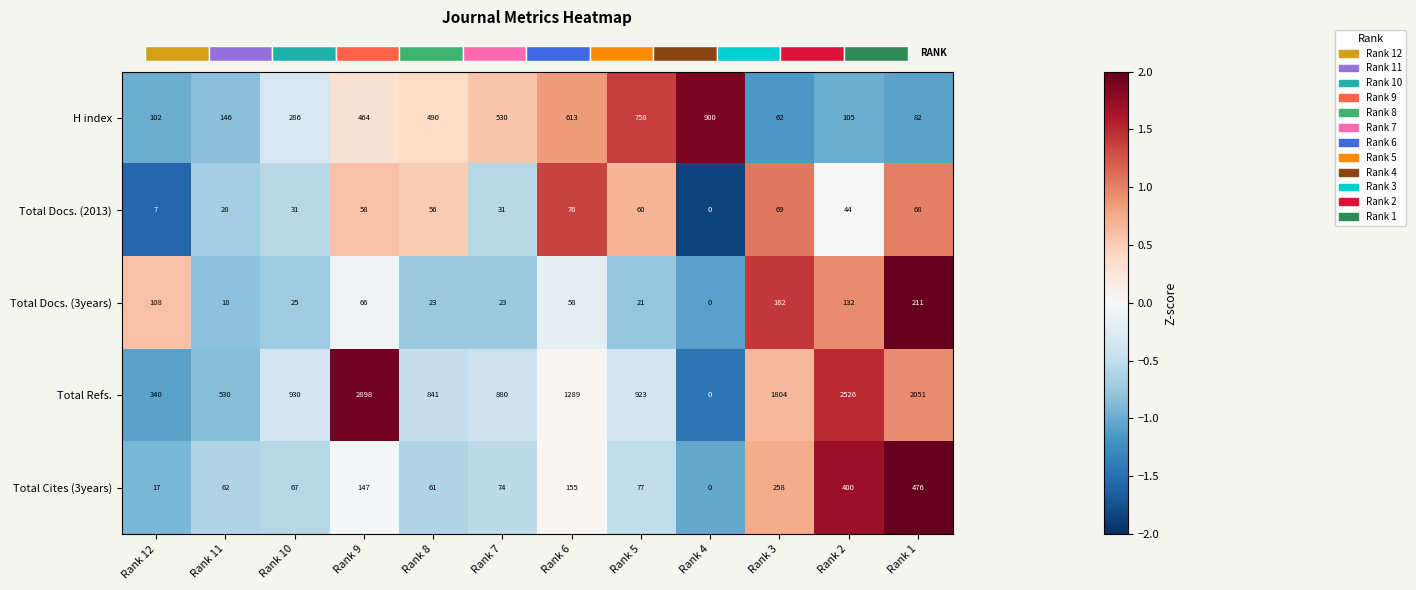

At how many categories does at least one series exceed 0?

10